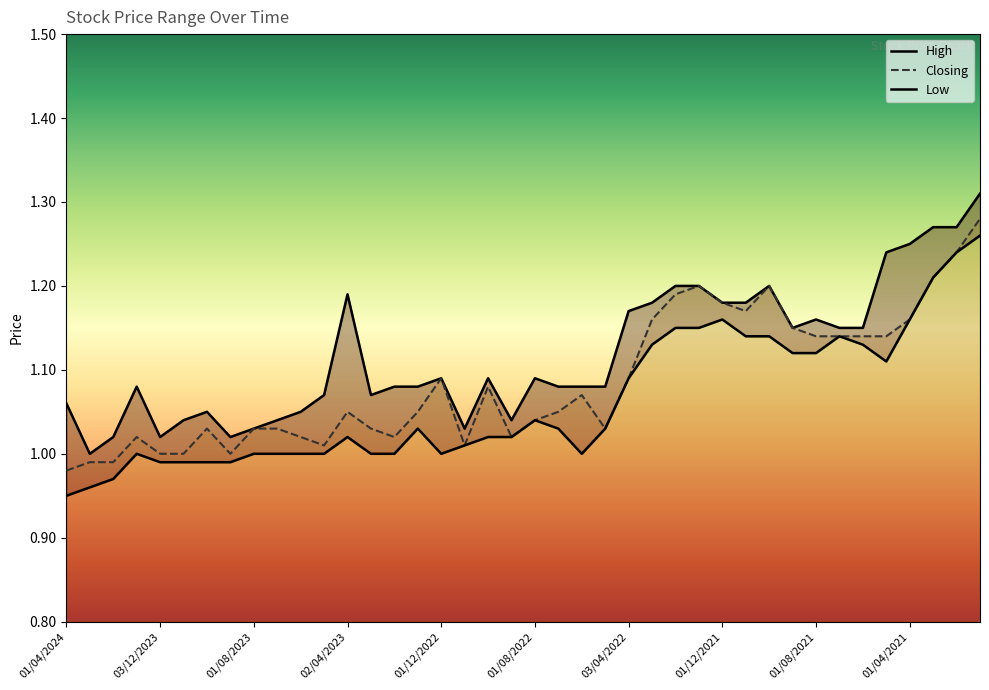

Reading right to left, what are all the values shown in this chart?

High: 03/01/2021=1.3	01/02/2021=1.3	01/03/2021=1.3	01/04/2021=1.2	02/05/2021=1.2	01/06/2021=1.1	01/07/2021=1.1	01/08/2021=1.2	01/09/2021=1.1	03/10/2021=1.2	01/11/2021=1.2	01/12/2021=1.2	02/01/2022=1.2	01/02/2022=1.2	01/03/2022=1.2	03/04/2022=1.2	08/05/2022=1.1	01/06/2022=1.1	03/07/2022=1.1	01/08/2022=1.1	01/09/2022=1.0	02/10/2022=1.1	01/11/2022=1.0	01/12/2022=1.1	02/01/2023=1.1	01/02/2023=1.1	01/03/2023=1.1	02/04/2023=1.2	01/05/2023=1.1	04/06/2023=1.1	02/07/2023=1.0	01/08/2023=1.0	03/09/2023=1.0	01/10/2023=1.1	01/11/2023=1.0	03/12/2023=1.0	02/01/2024=1.1	01/02/2024=1.0	03/03/2024=1.0	01/04/2024=1.1
Closing: 03/01/2021=1.3	01/02/2021=1.2	01/03/2021=1.2	01/04/2021=1.2	02/05/2021=1.1	01/06/2021=1.1	01/07/2021=1.1	01/08/2021=1.1	01/09/2021=1.1	03/10/2021=1.2	01/11/2021=1.2	01/12/2021=1.2	02/01/2022=1.2	01/02/2022=1.2	01/03/2022=1.2	03/04/2022=1.1	08/05/2022=1.0	01/06/2022=1.1	03/07/2022=1.1	01/08/2022=1.0	01/09/2022=1.0	02/10/2022=1.1	01/11/2022=1.0	01/12/2022=1.1	02/01/2023=1.1	01/02/2023=1.0	01/03/2023=1.0	02/04/2023=1.1	01/05/2023=1.0	04/06/2023=1.0	02/07/2023=1.0	01/08/2023=1.0	03/09/2023=1.0	01/10/2023=1.0	01/11/2023=1.0	03/12/2023=1.0	02/01/2024=1.0	01/02/2024=1.0	03/03/2024=1.0	01/04/2024=1.0
Low: 03/01/2021=1.3	01/02/2021=1.2	01/03/2021=1.2	01/04/2021=1.2	02/05/2021=1.1	01/06/2021=1.1	01/07/2021=1.1	01/08/2021=1.1	01/09/2021=1.1	03/10/2021=1.1	01/11/2021=1.1	01/12/2021=1.2	02/01/2022=1.1	01/02/2022=1.1	01/03/2022=1.1	03/04/2022=1.1	08/05/2022=1.0	01/06/2022=1.0	03/07/2022=1.0	01/08/2022=1.0	01/09/2022=1.0	02/10/2022=1.0	01/11/2022=1.0	01/12/2022=1.0	02/01/2023=1.0	01/02/2023=1.0	01/03/2023=1.0	02/04/2023=1.0	01/05/2023=1.0	04/06/2023=1.0	02/07/2023=1.0	01/08/2023=1.0	03/09/2023=1.0	01/10/2023=1.0	01/11/2023=1.0	03/12/2023=1.0	02/01/2024=1.0	01/02/2024=1.0	03/03/2024=1.0	01/04/2024=0.9